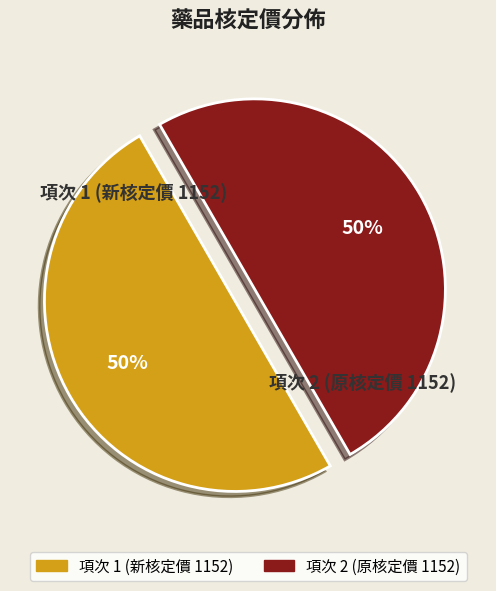

Count the number of slices in the pie.

2